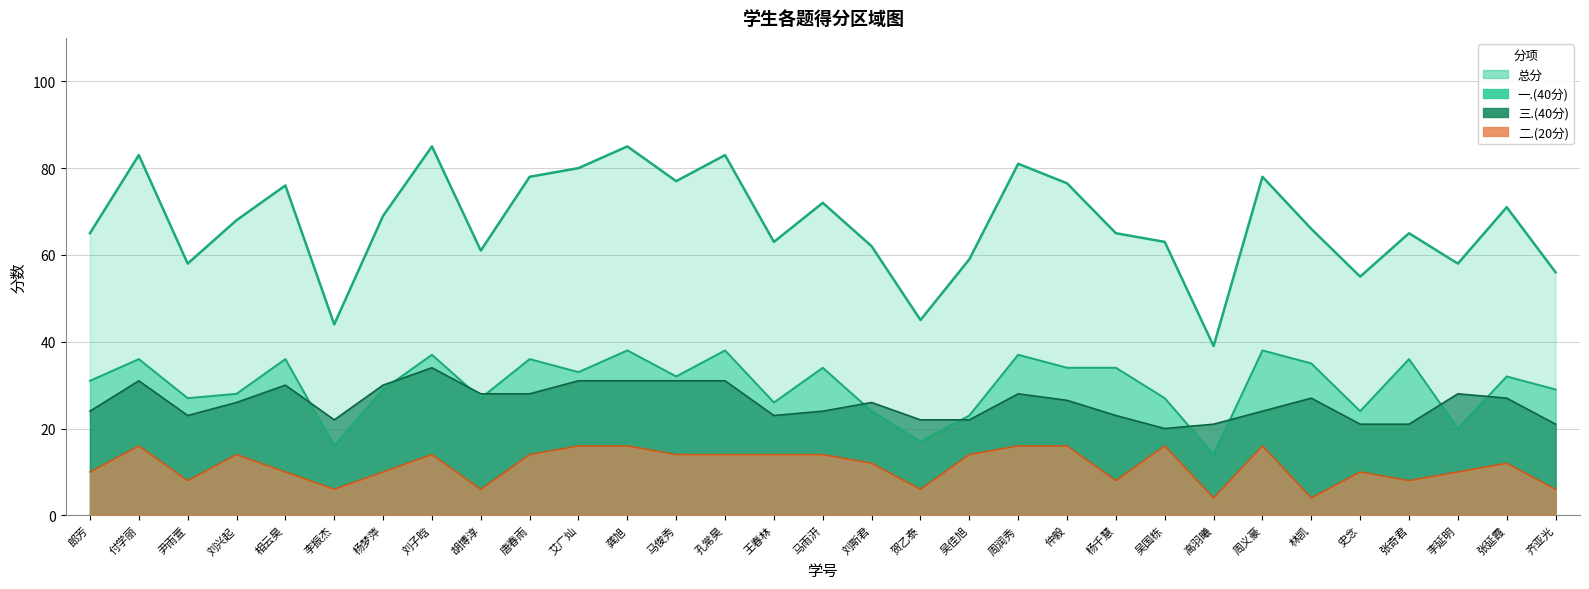

Does the chart display data point markers on the line(s)?

No